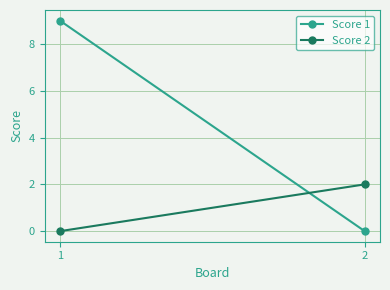

Which category has the lowest value across all series?

2